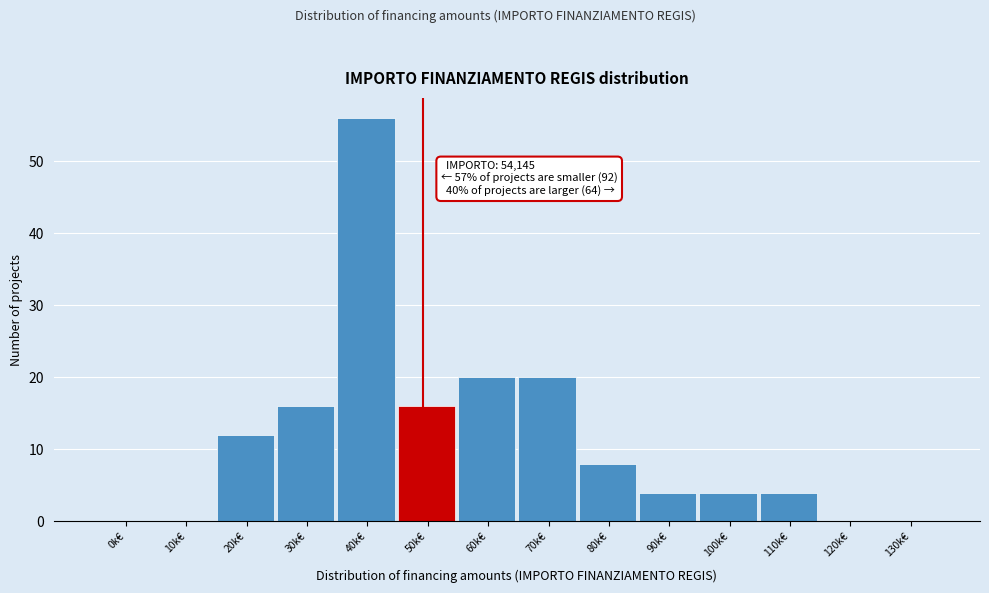

Reading left to right, transcribe all the data shown in this chart.

0k€=0	10k€=0	20k€=12	30k€=16	40k€=56	50k€=16	60k€=20	70k€=20	80k€=8	90k€=4	100k€=4	110k€=4	120k€=0	130k€=0